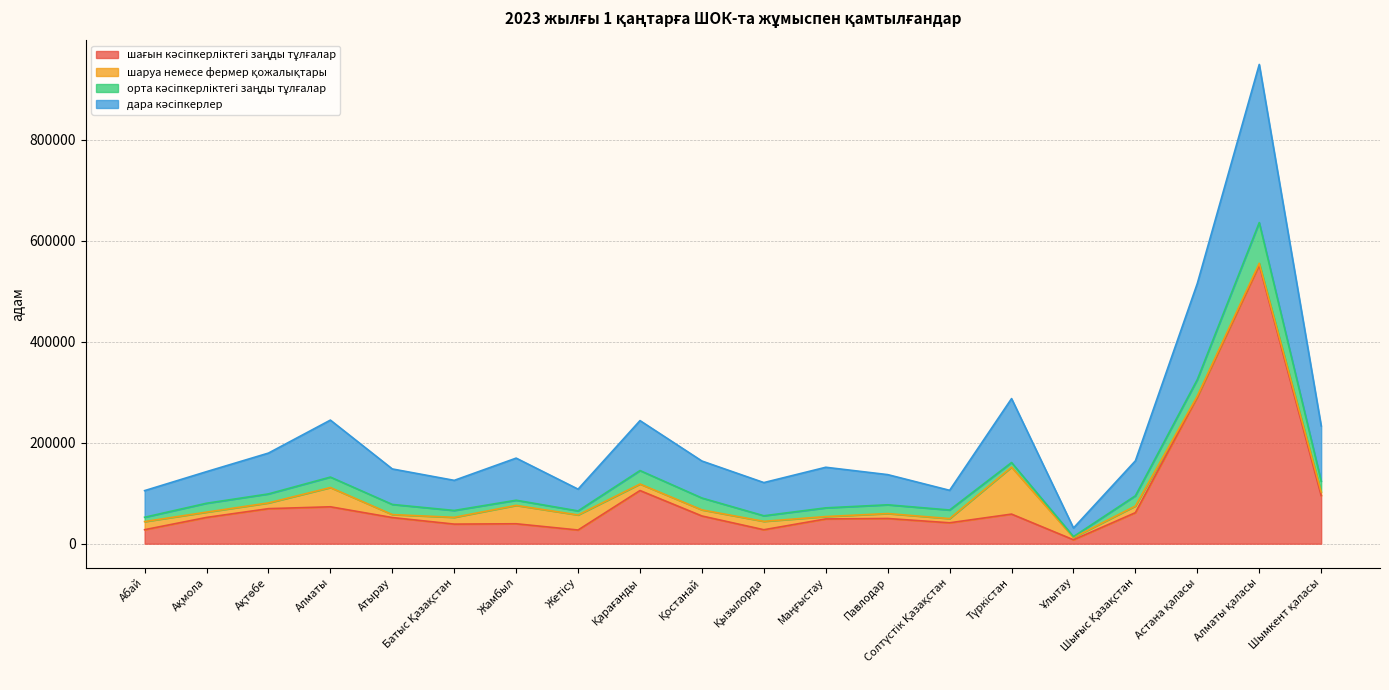

At which category does шағын кәсіпкерліктегі заңды тұлғалар reach its first local valley?

Батыс Қазақстан